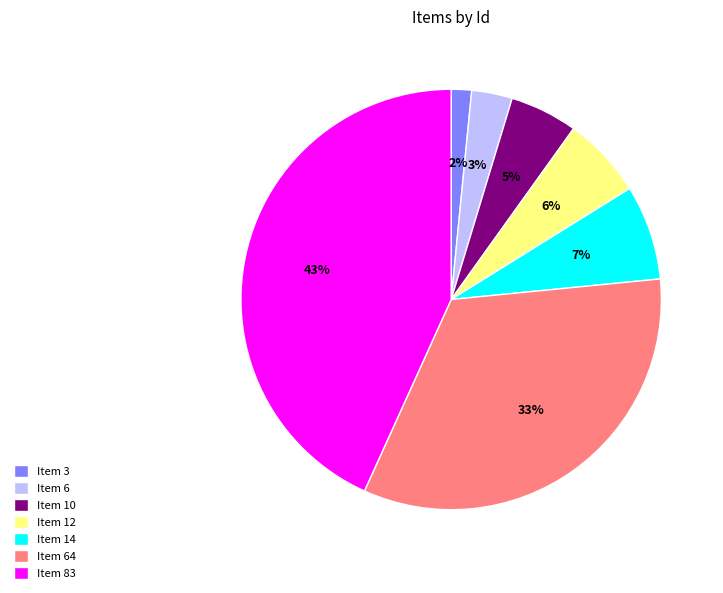

Which category has the smallest portion of the pie?

Item 3